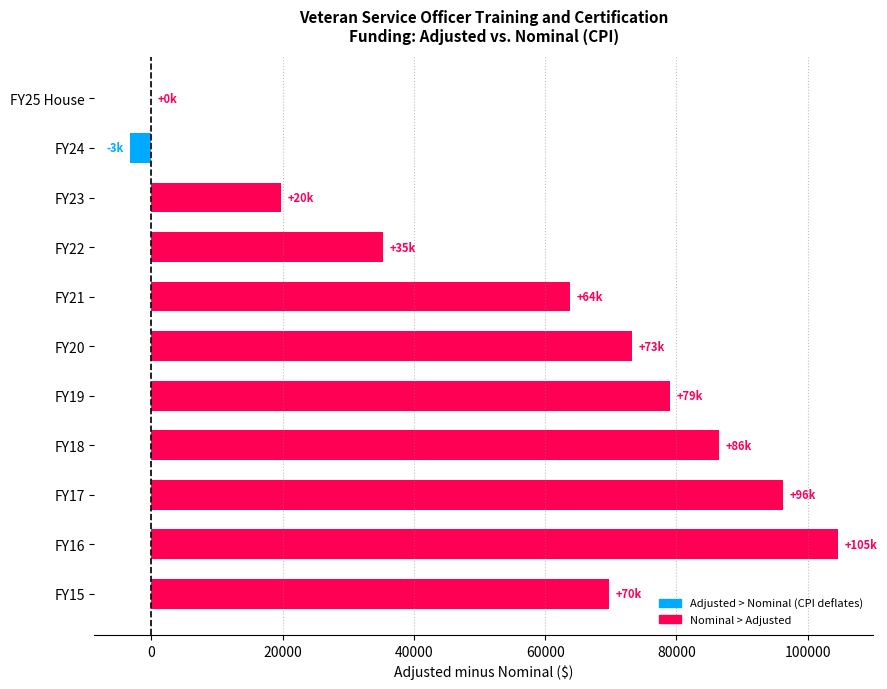

What is the change in value from FY20 to FY19?

+5714